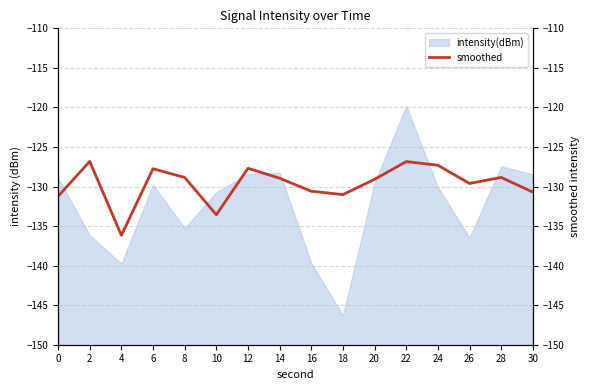

True or false: the data shows -133.6 at 10.

True